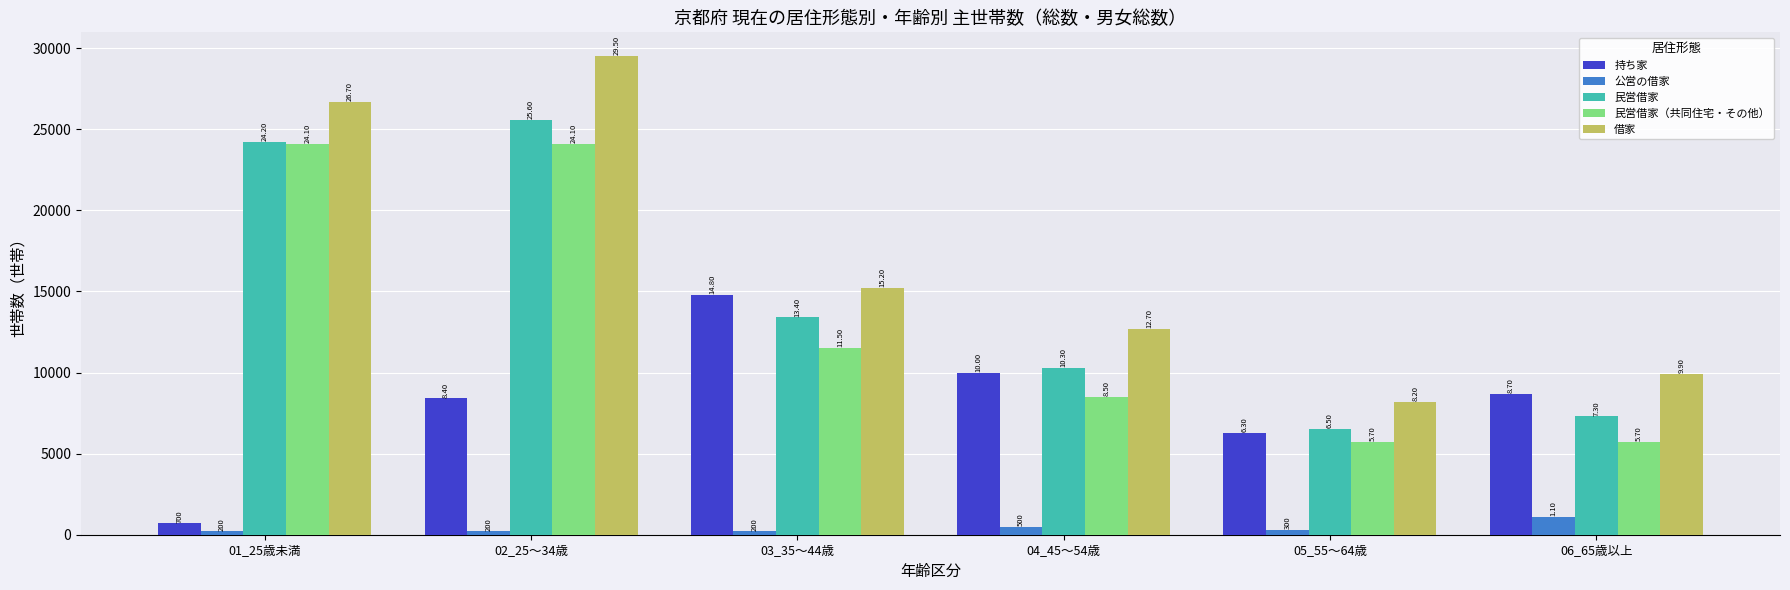

What value does the 借家 series have at 04_45～54歳, to the nearest 100?

12700